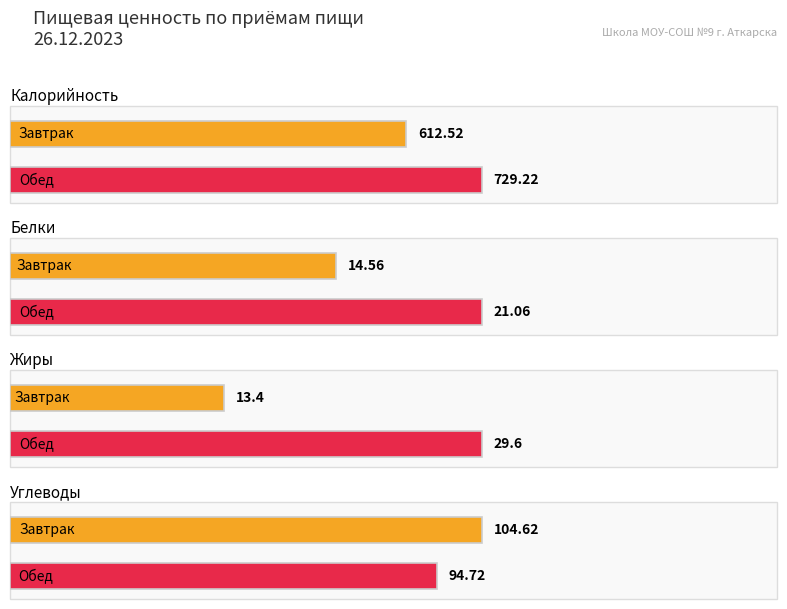

At Завтрак, list the series in order from smallest to largest.

Жиры, Белки, Углеводы, Калорийность